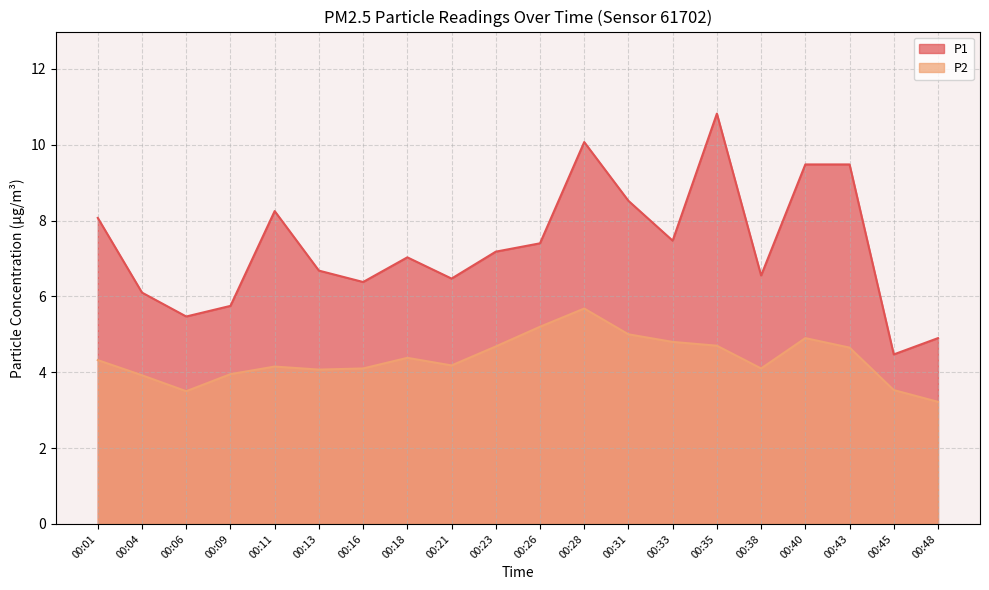

What is the difference between the second highest and minimum values in the P1 series?

5.6